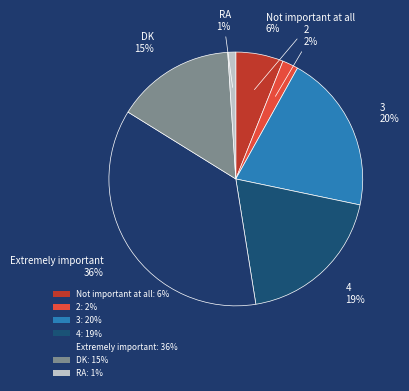

How many segments does this pie chart have?

7